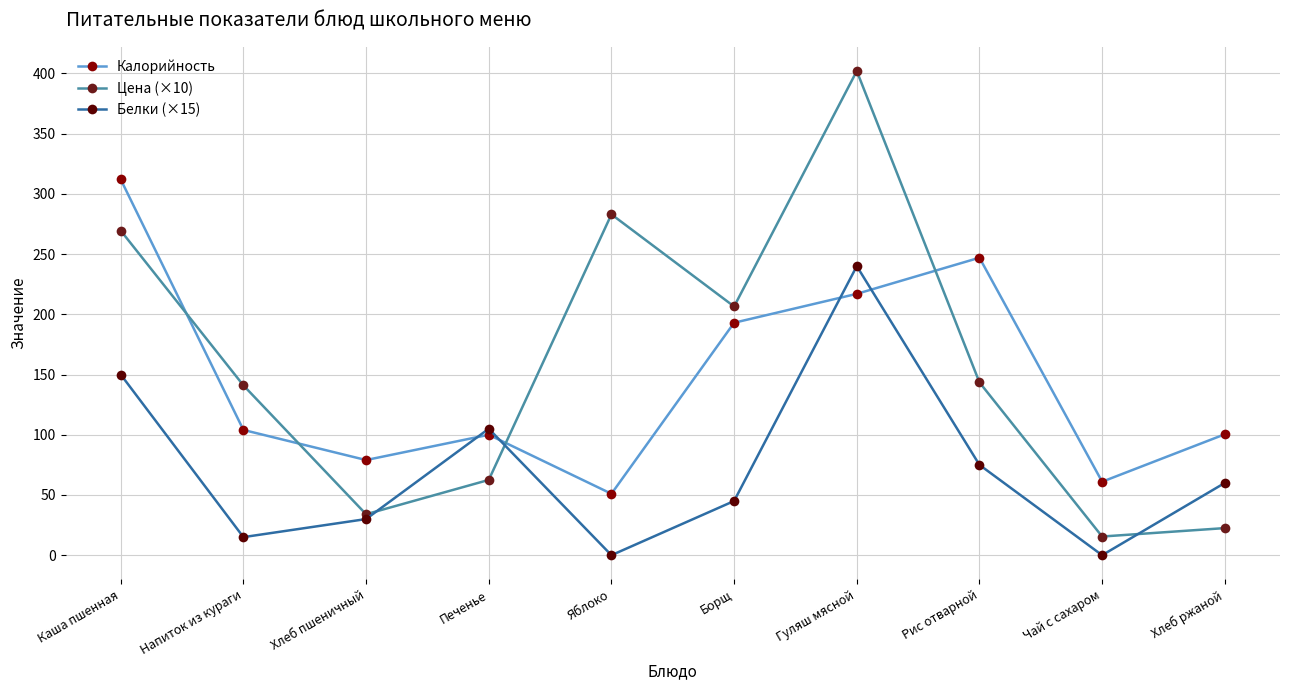

Which label corresponds to the largest value in the chart?

Гуляш мясной